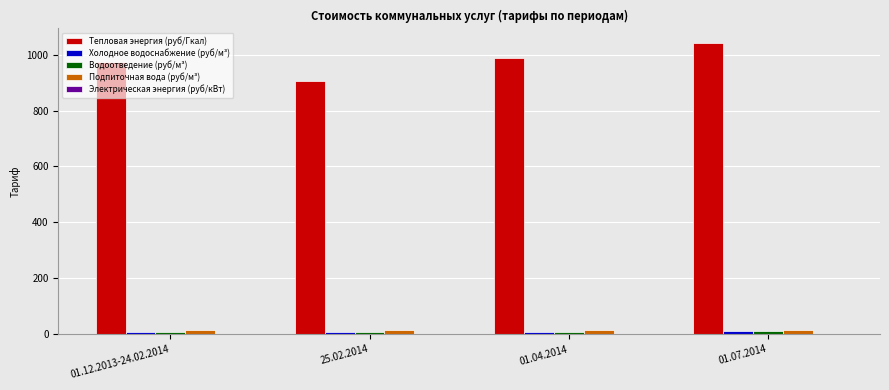

Count the Подпиточная вода (руб/м³) values in the range 14 to 16.

2